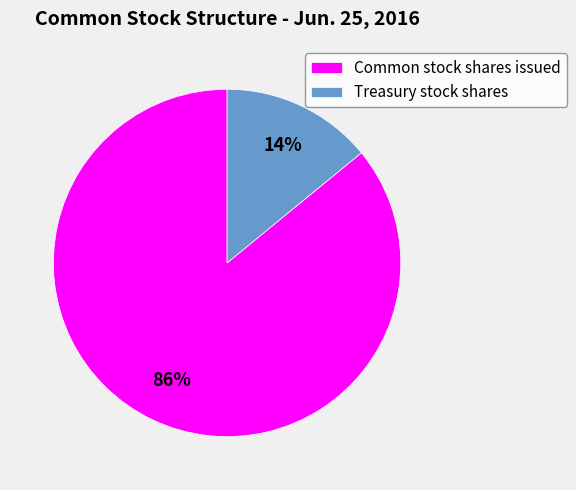

Which category has the smallest portion of the pie?

Treasury stock shares